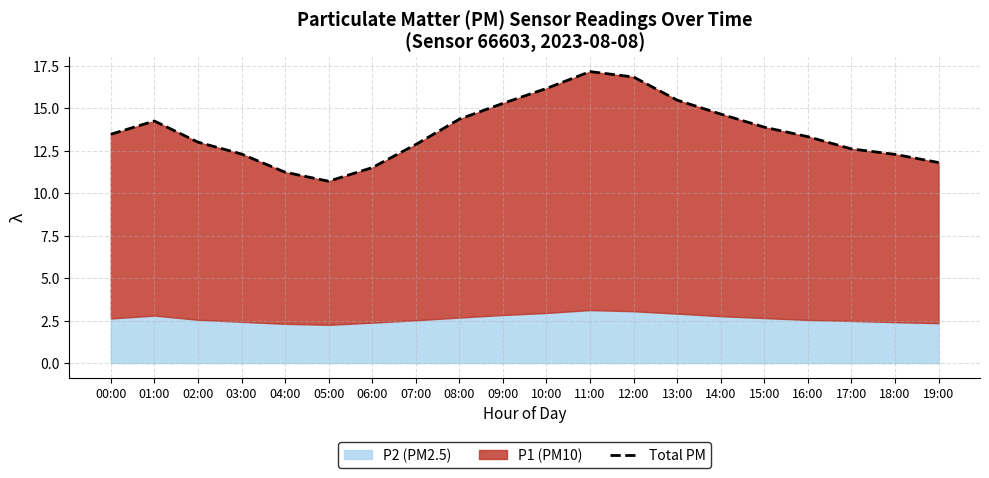

True or false: the data shows 21.4 at 03:00.

False